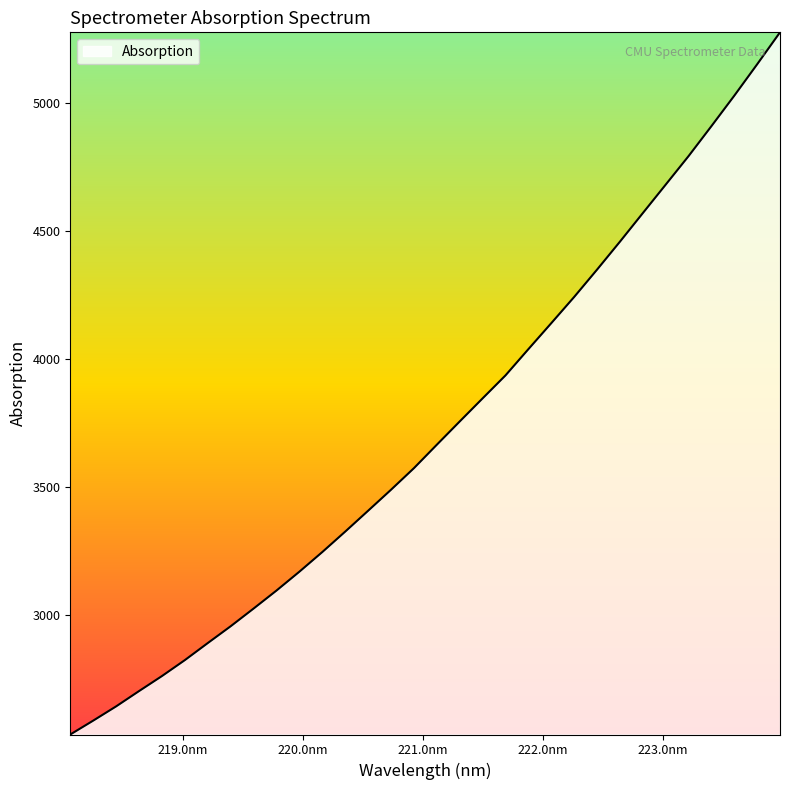

What is the maximum value shown in the chart?

5277.4